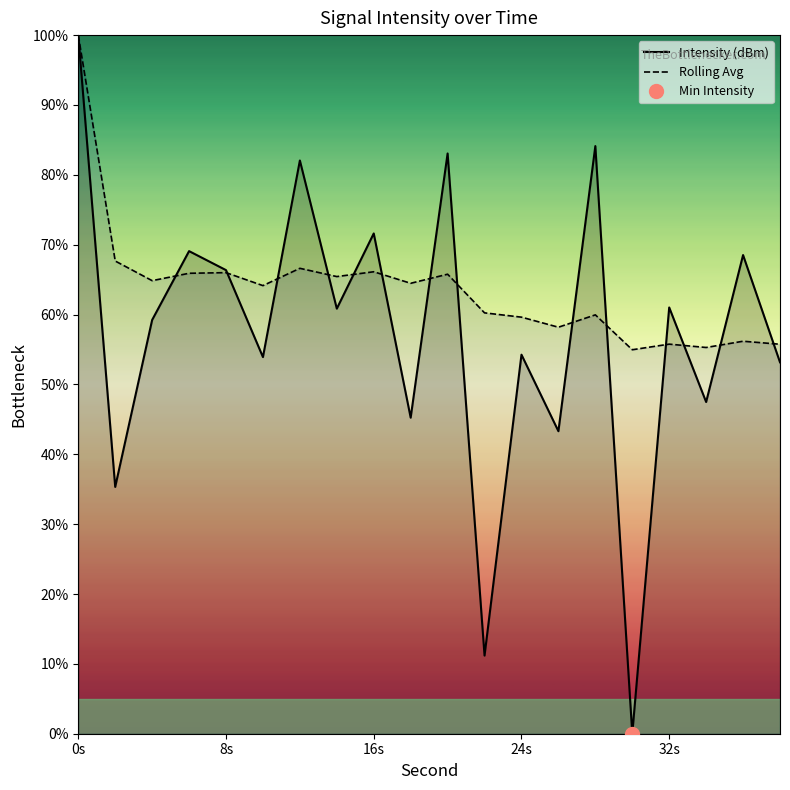

The value of Intensity (dBm) at 24s is 54.3. True or false?

True